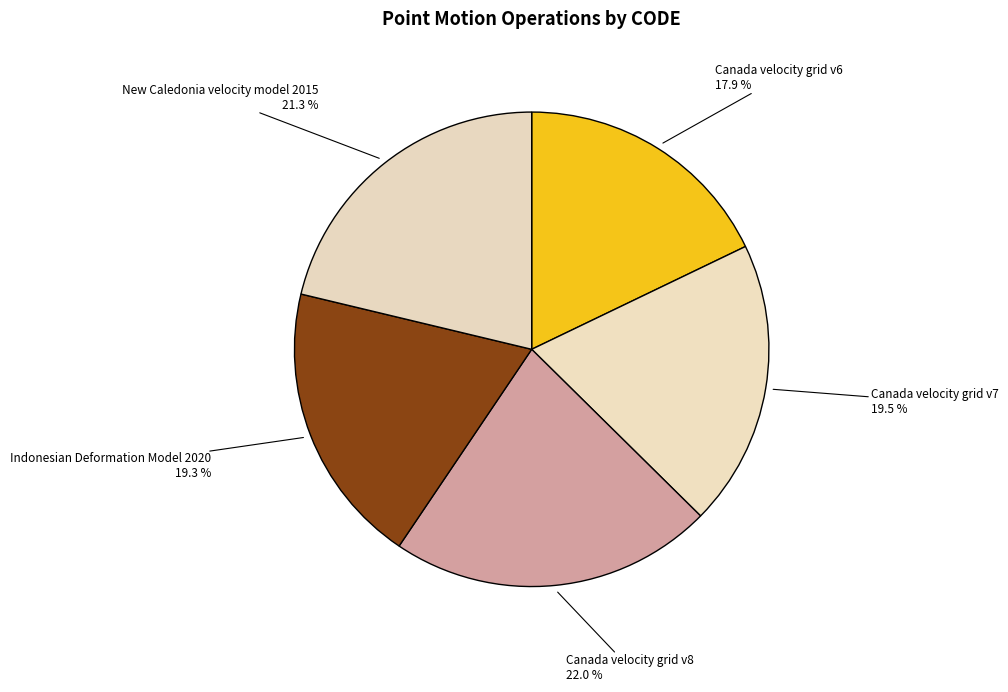

True or false: Canada velocity grid v8 accounts for 22% of the total.

True